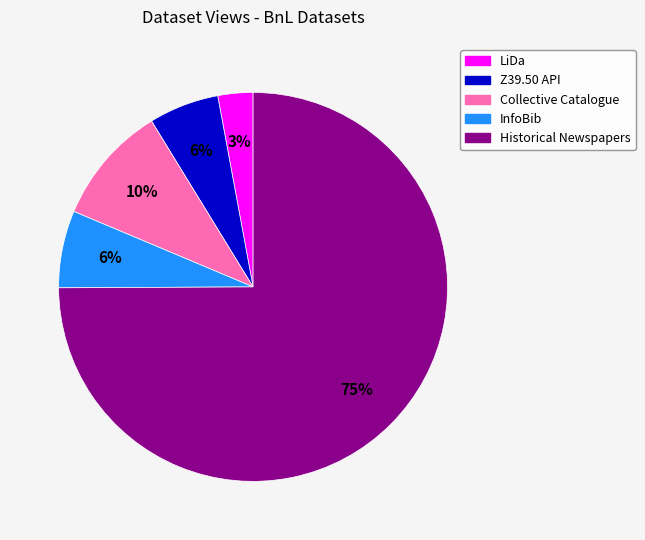

The Collective Catalogue slice represents 10% of the pie. True or false?

True